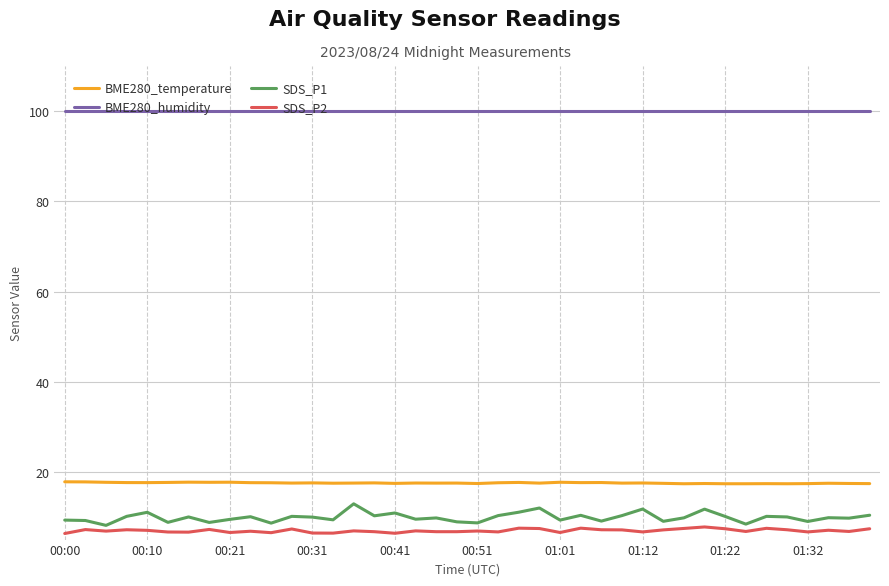

Count the number of categories in the chart.

40